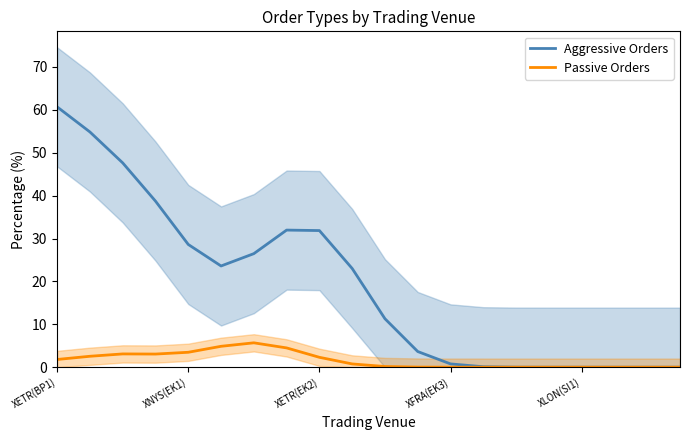

At which label does Aggressive Orders reach its peak?

XETR(BP1)